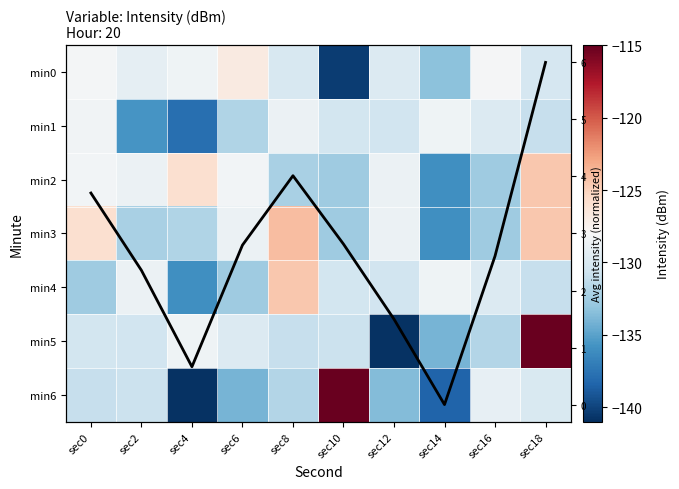

How many series are shown in this chart?

8